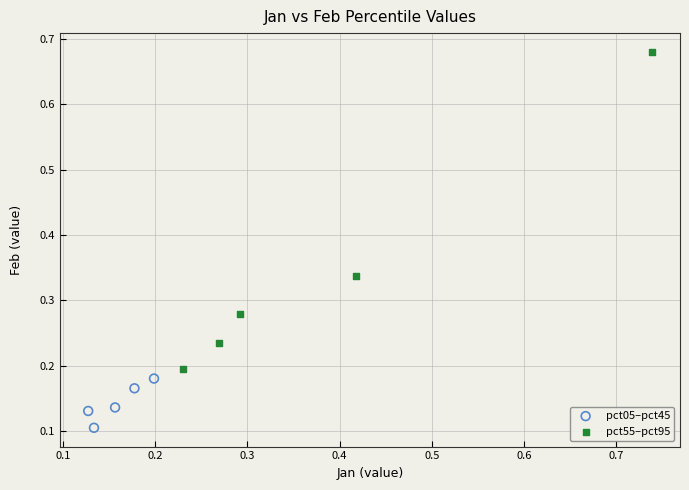

Which series contains the lowest Y value?

pct05–pct45